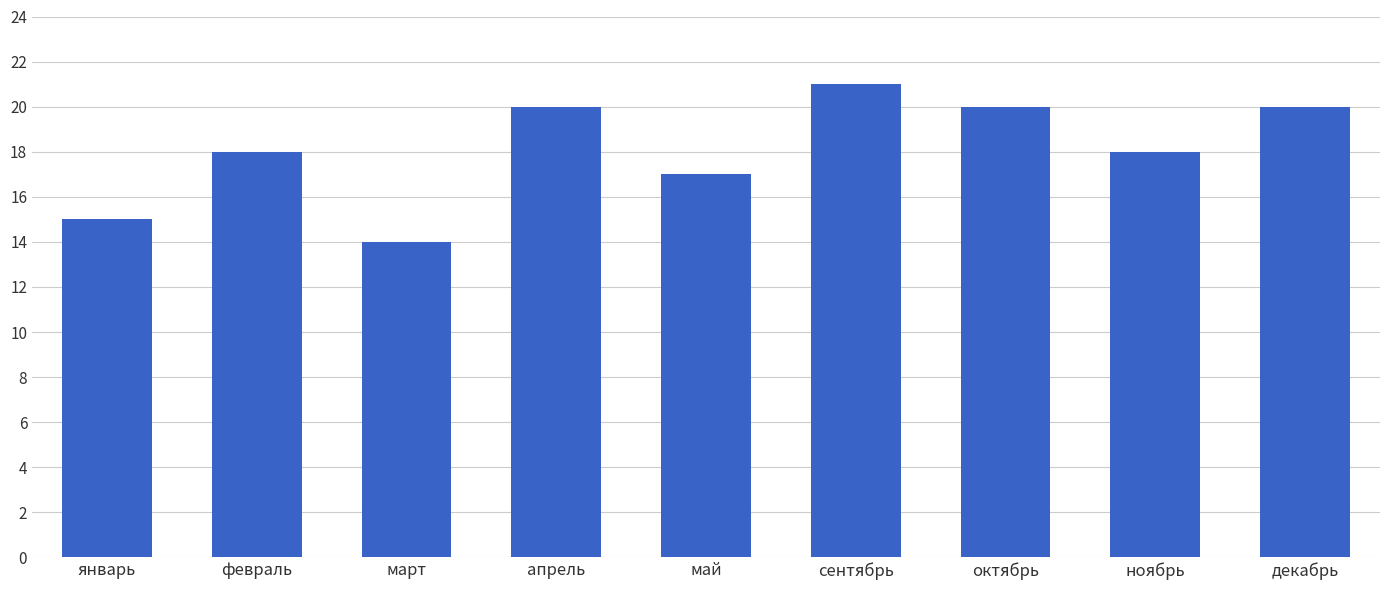

What is the difference between the maximum and minimum values?

7